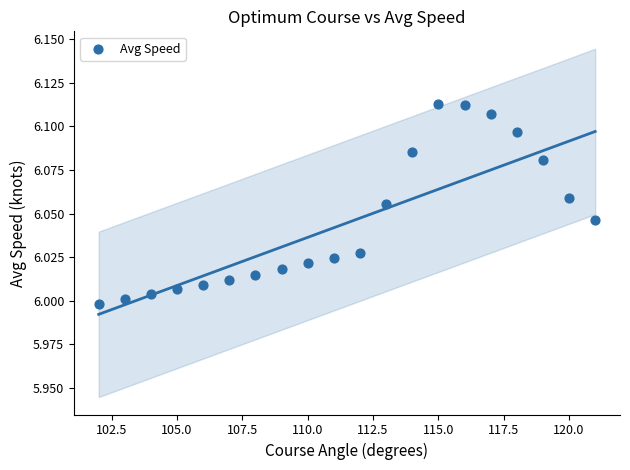

What is the range of X values (max minus min)?

19.0